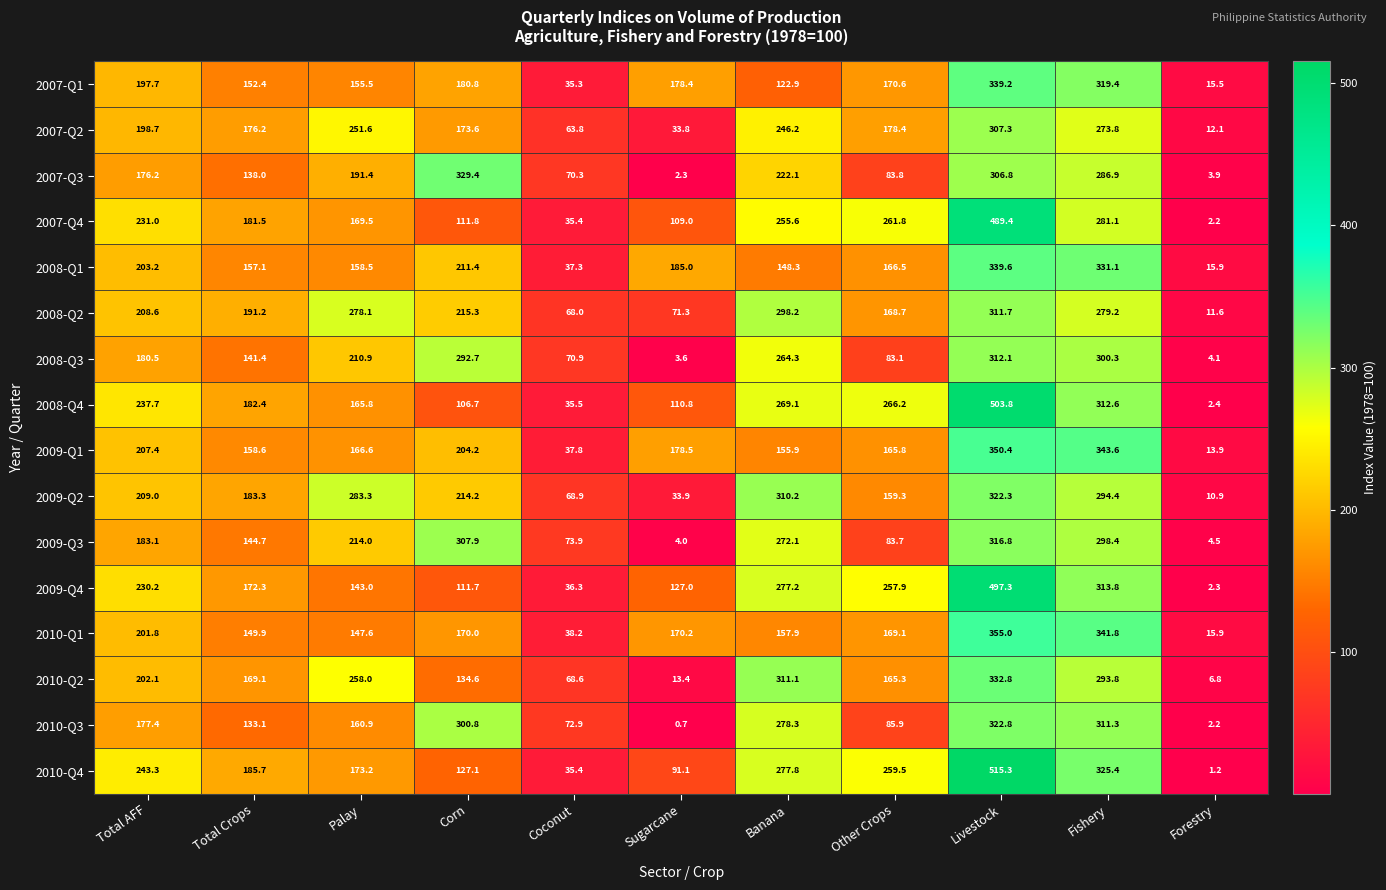

Which series has the largest range (max minus min)?

2010-Q4